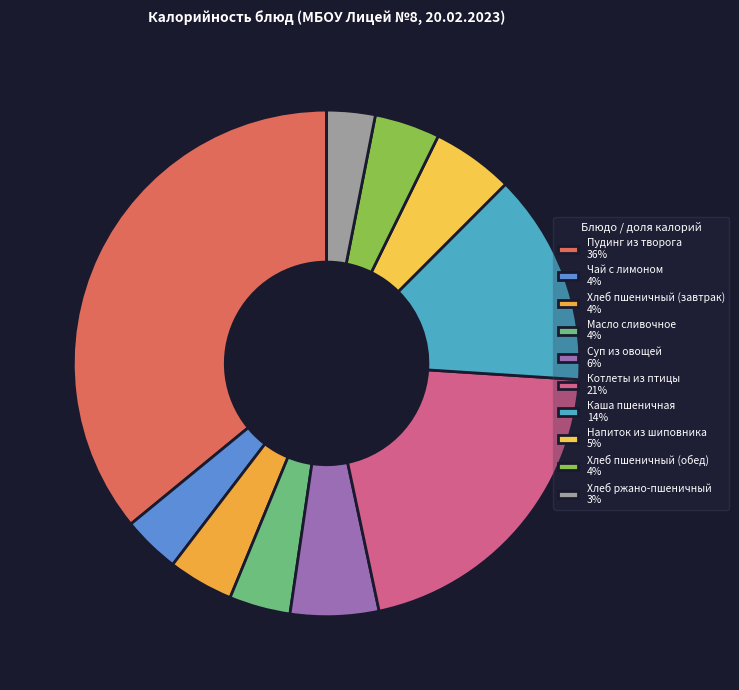

Combined, do Котлеты из птицы and Напиток из шиповника account for over 50%?

No